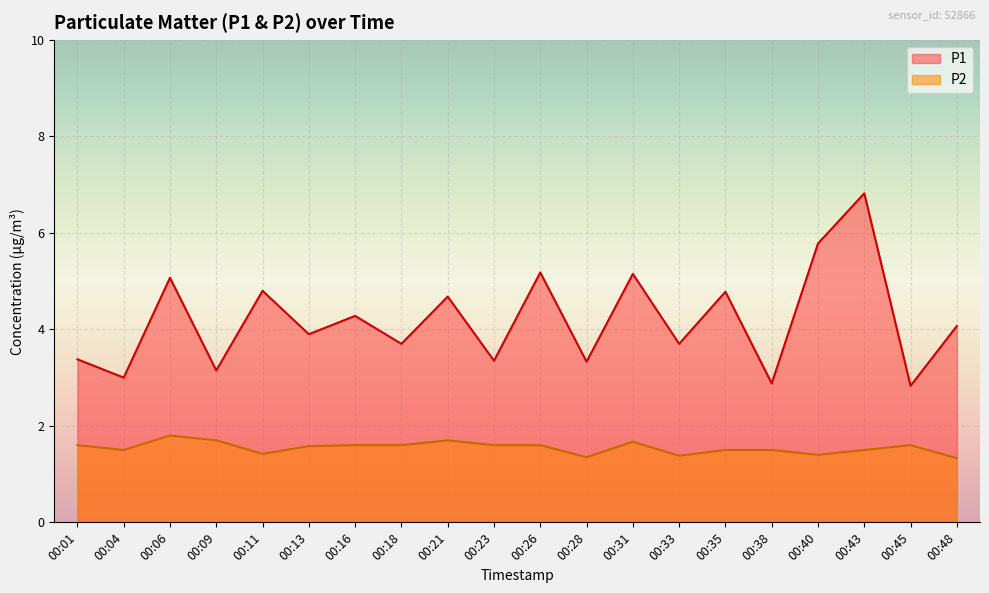

True or false: P2 has a value of 1.5 at 00:38.

True